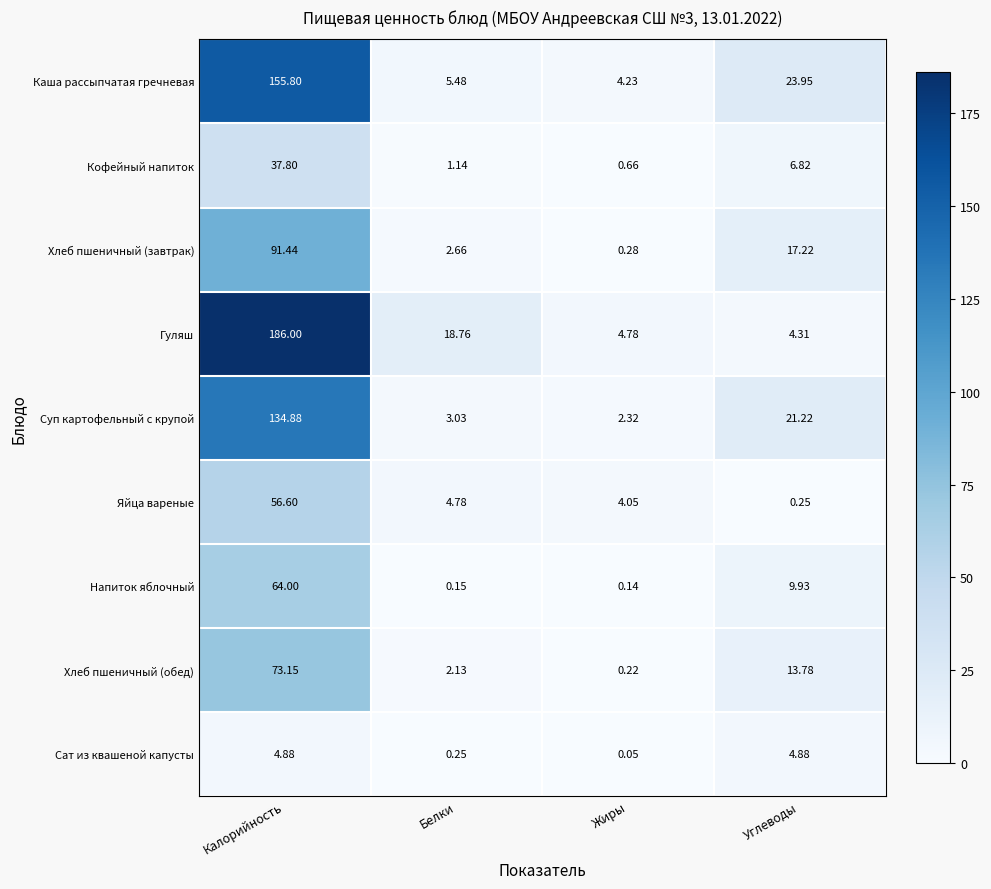

At which category does the chart reach its minimum across all series?

Жиры